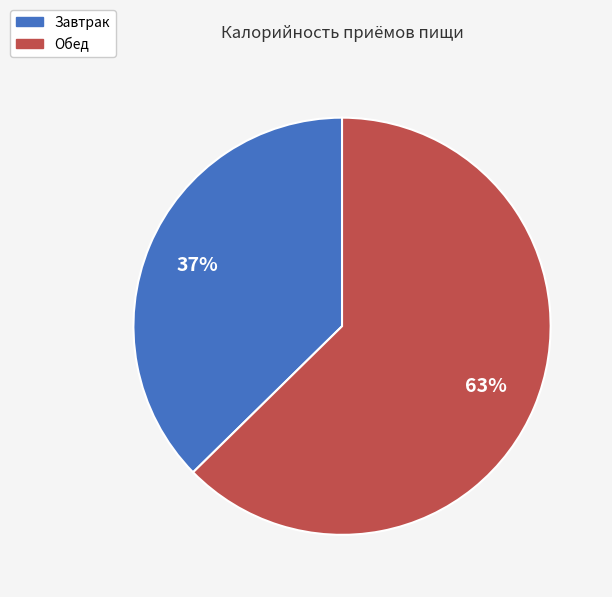

What is the ratio of the value at Завтрак to the value at Обед?

0.6